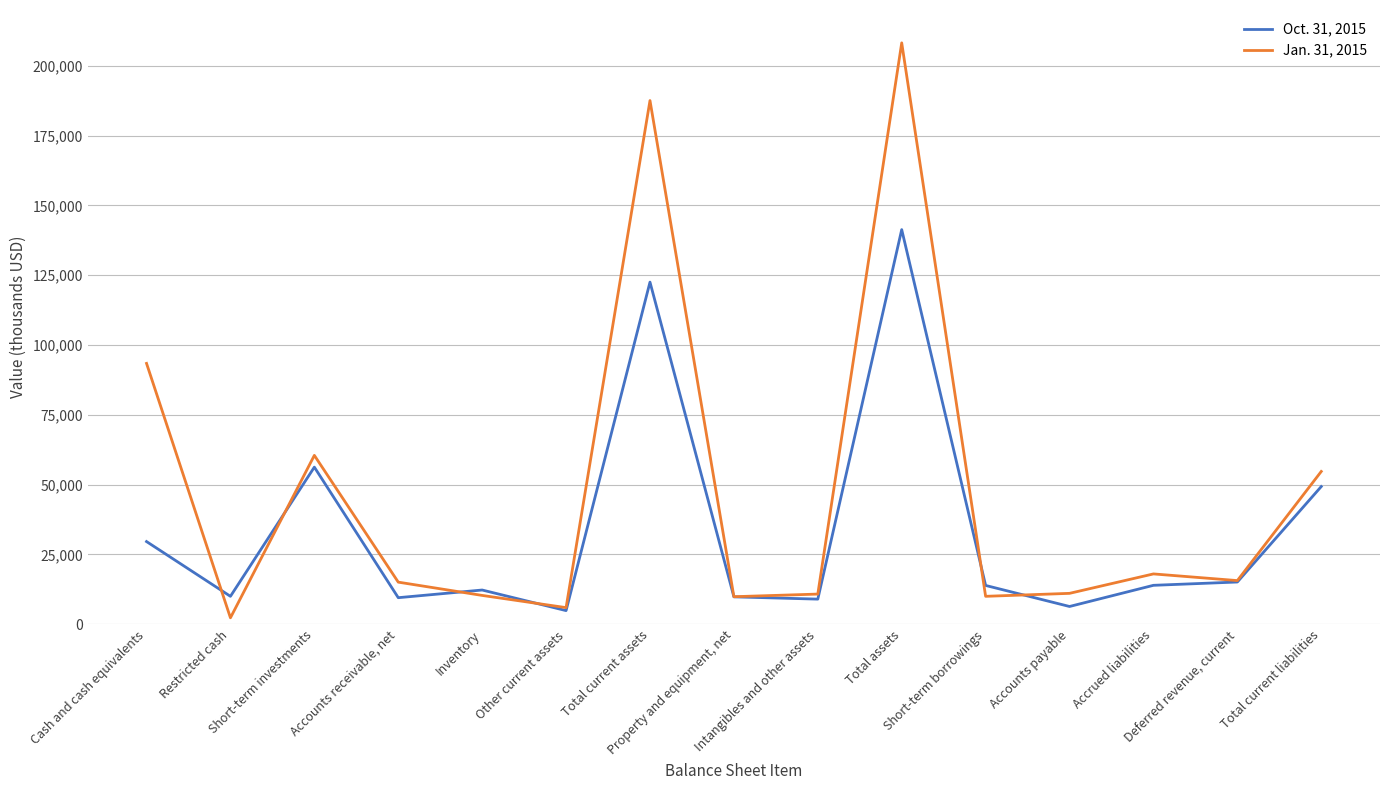

At Total current assets, list the series in order from smallest to largest.

Oct. 31, 2015, Jan. 31, 2015